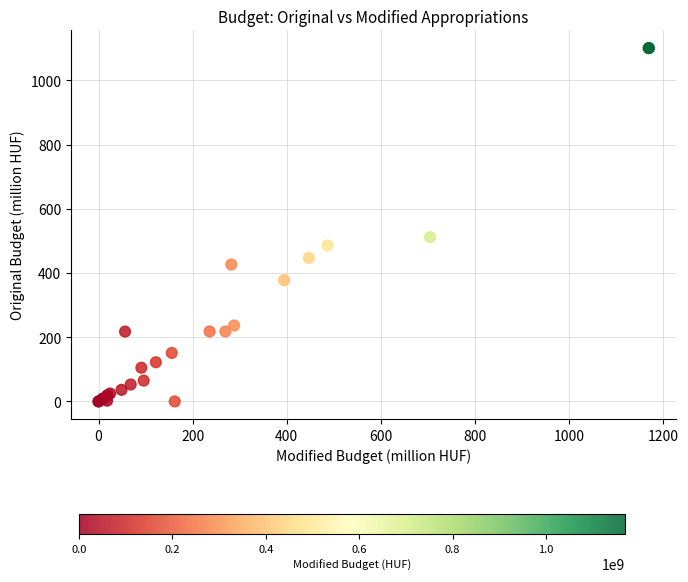

What Y value in the scatter plot is closest to 550?

511.7